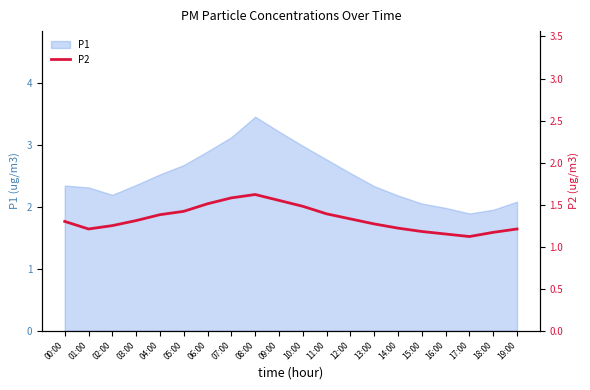

Rank the categories by value from highest to lowest.

08:00, 07:00, 09:00, 06:00, 10:00, 05:00, 11:00, 04:00, 12:00, 03:00, 00:00, 13:00, 02:00, 14:00, 01:00, 19:00, 15:00, 18:00, 16:00, 17:00